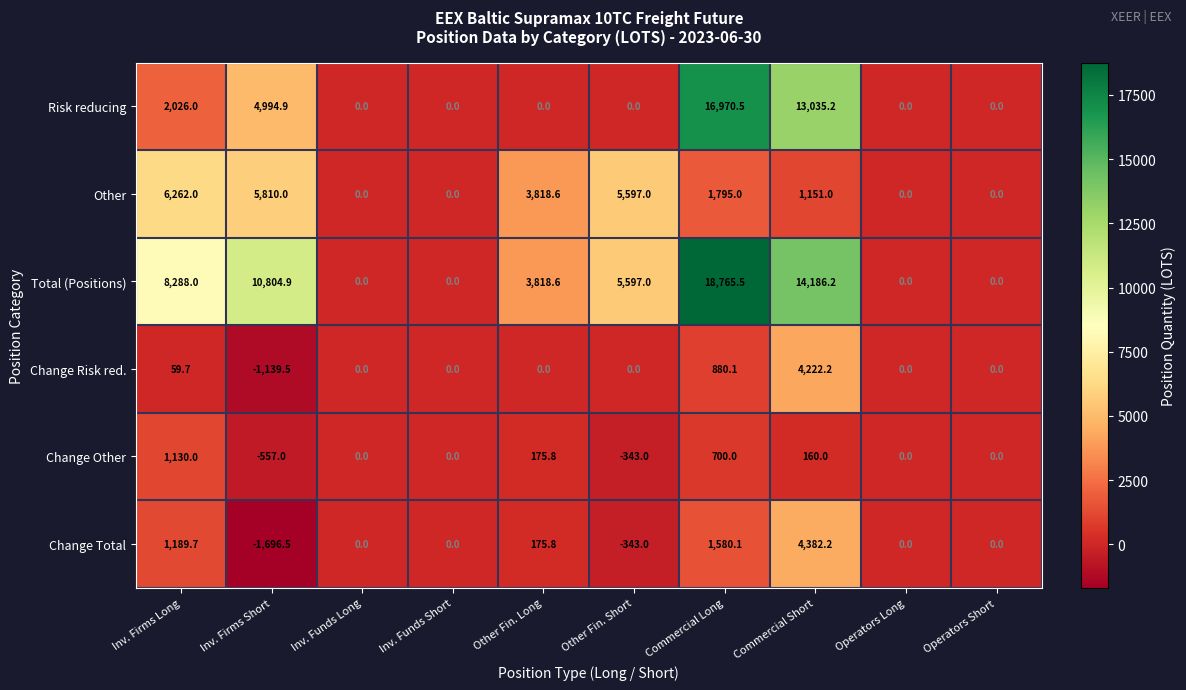

What is the sum of the Risk reducing values at Commercial Short and Operators Long?

13035.2